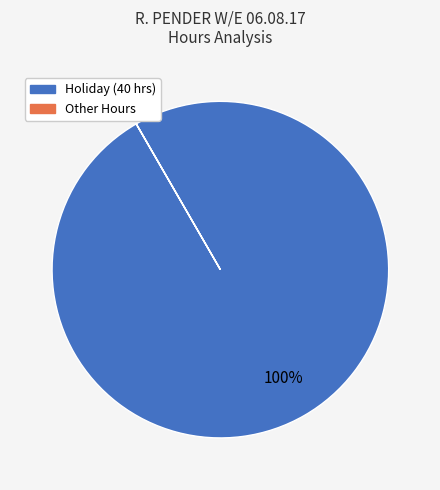

Is there a majority slice in this chart?

Yes